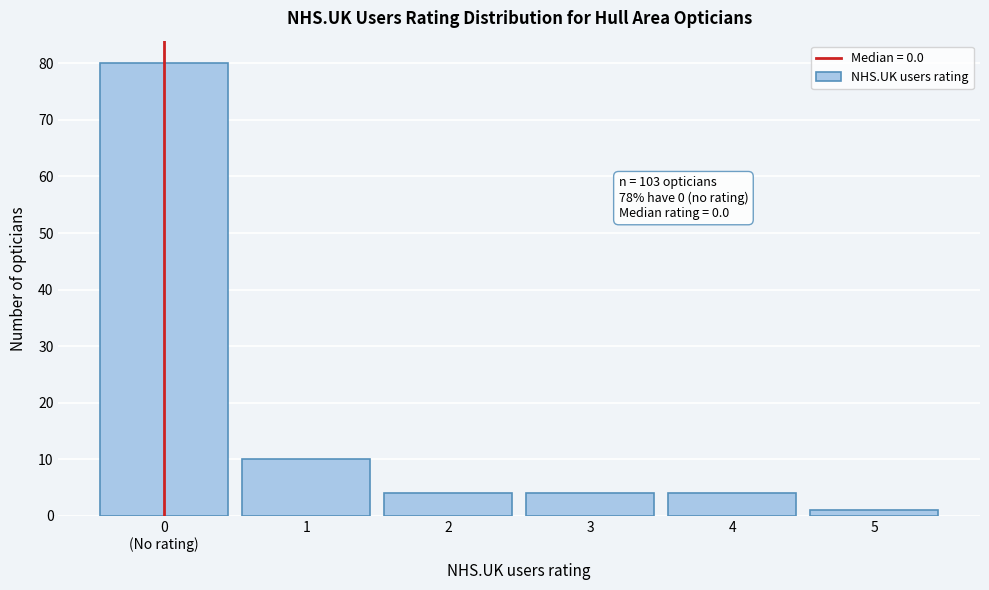

Reading left to right, transcribe all the data shown in this chart.

80	10	4	4	4	1